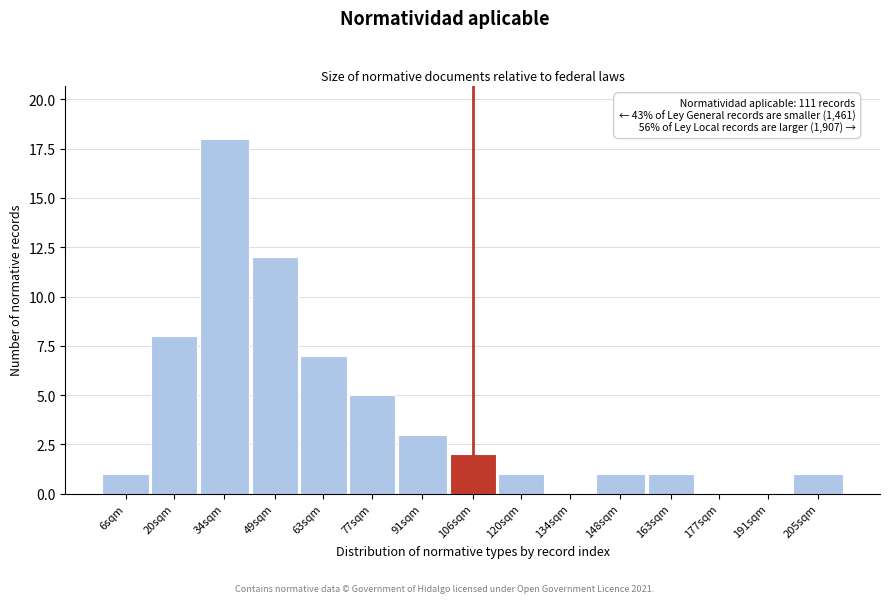

Reading left to right, what are all the values shown in this chart?

6sqm=1	20sqm=8	34sqm=18	49sqm=12	63sqm=7	77sqm=5	91sqm=3	106sqm=2	120sqm=1	134sqm=0	148sqm=1	163sqm=1	177sqm=0	191sqm=0	205sqm=1